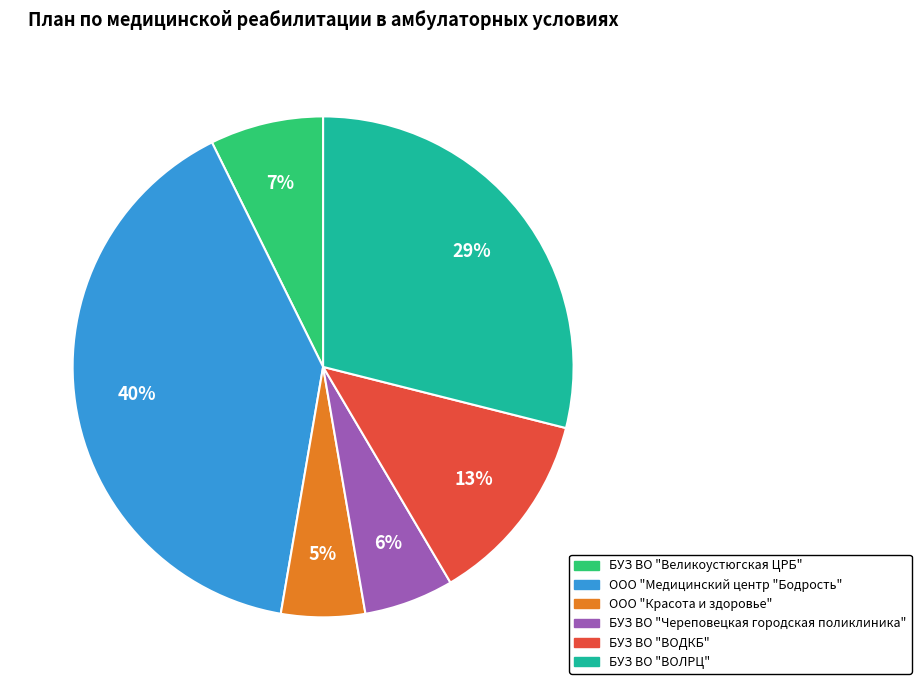

Combined, do ООО "Медицинский центр "Бодрость" and БУЗ ВО "ВОЛРЦ" account for over 50%?

Yes